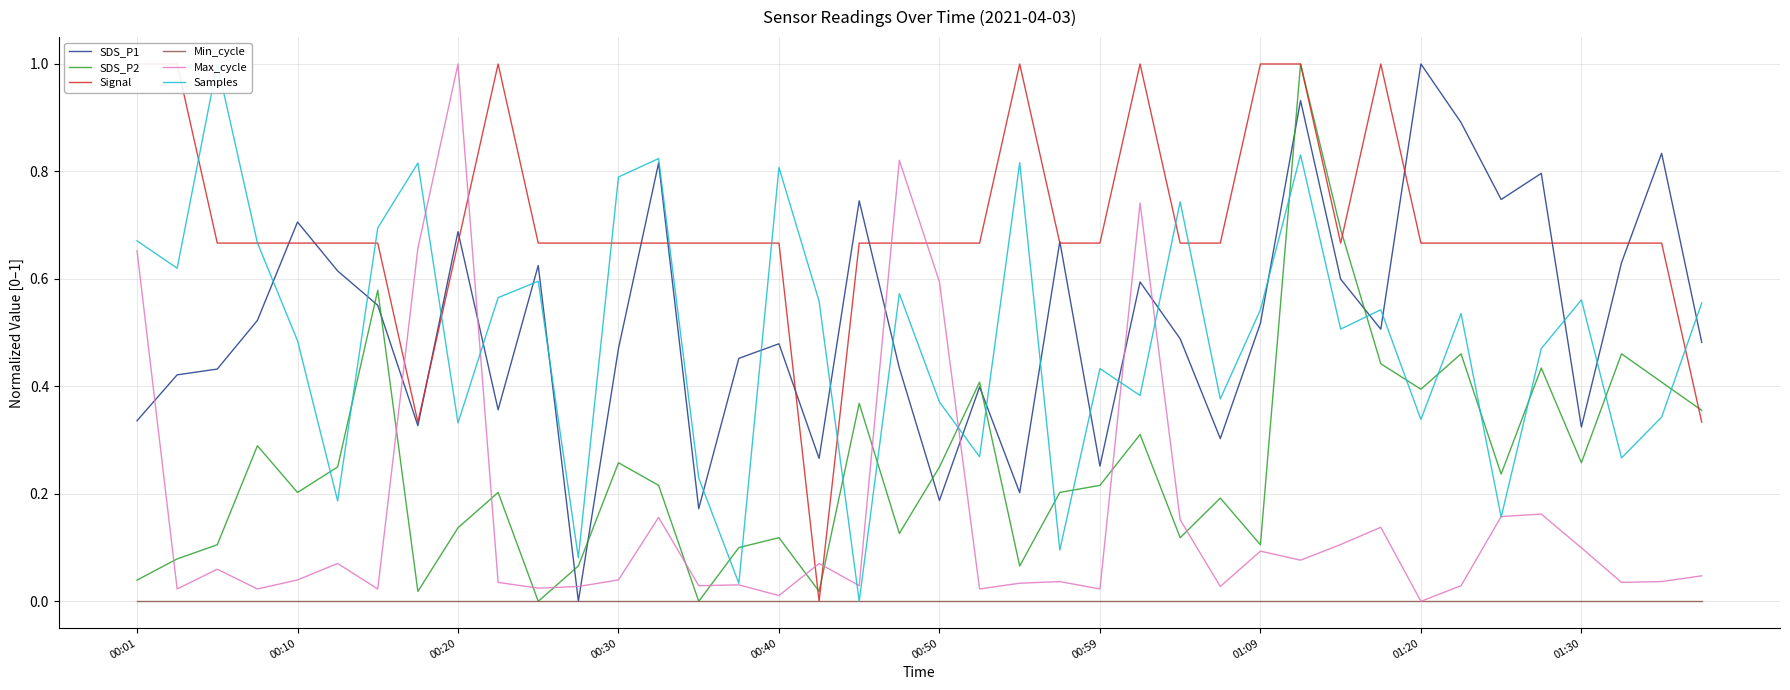

True or false: SDS_P1 and Max_cycle intersect in this chart.

True